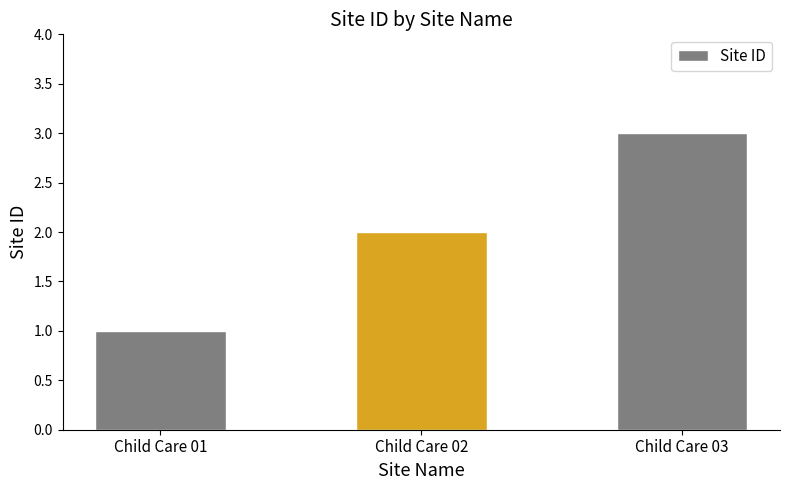

Reading left to right, extract all data points from this chart.

1	2	3